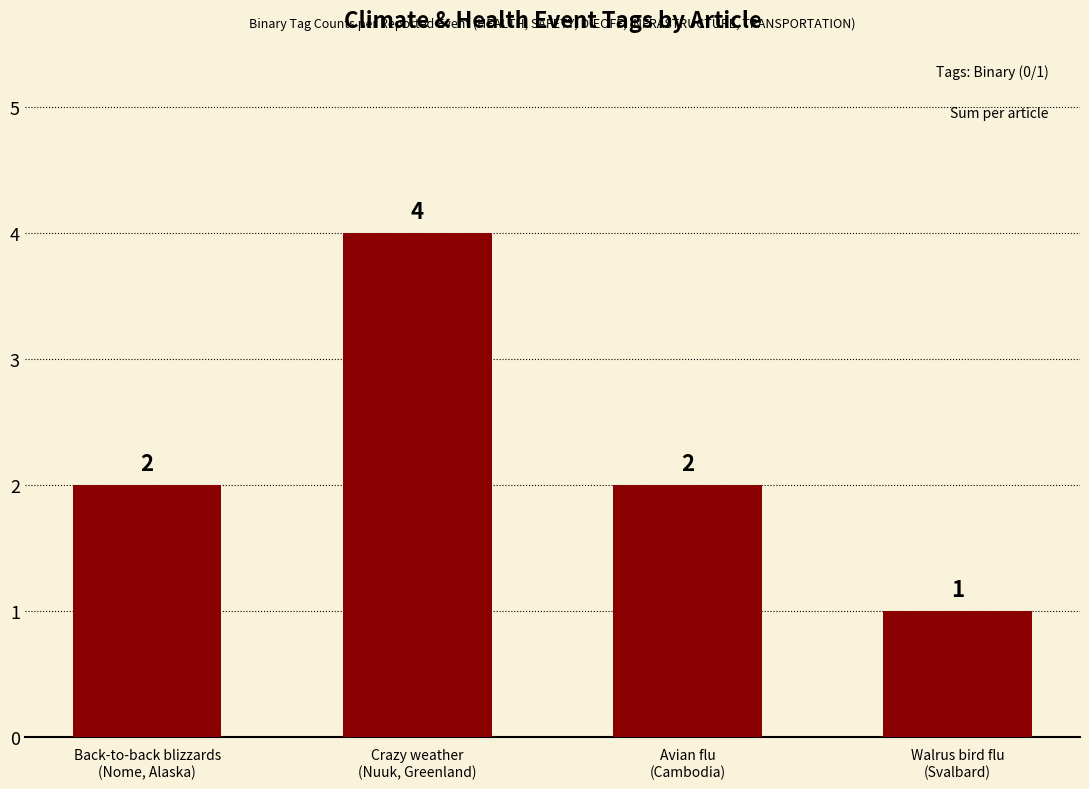

Reading left to right, what are all the values shown in this chart?

Back-to-back blizzards
(Nome, Alaska)=2	Crazy weather
(Nuuk, Greenland)=4	Avian flu
(Cambodia)=2	Walrus bird flu
(Svalbard)=1